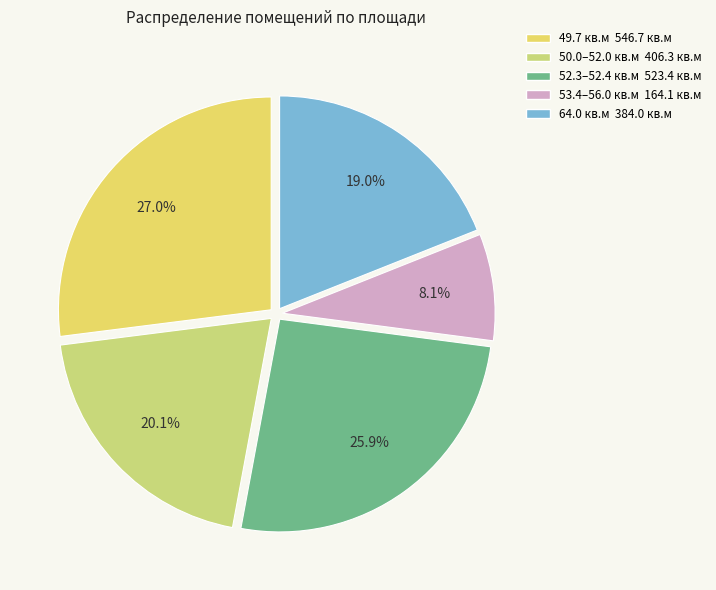

How many segments does this pie chart have?

5